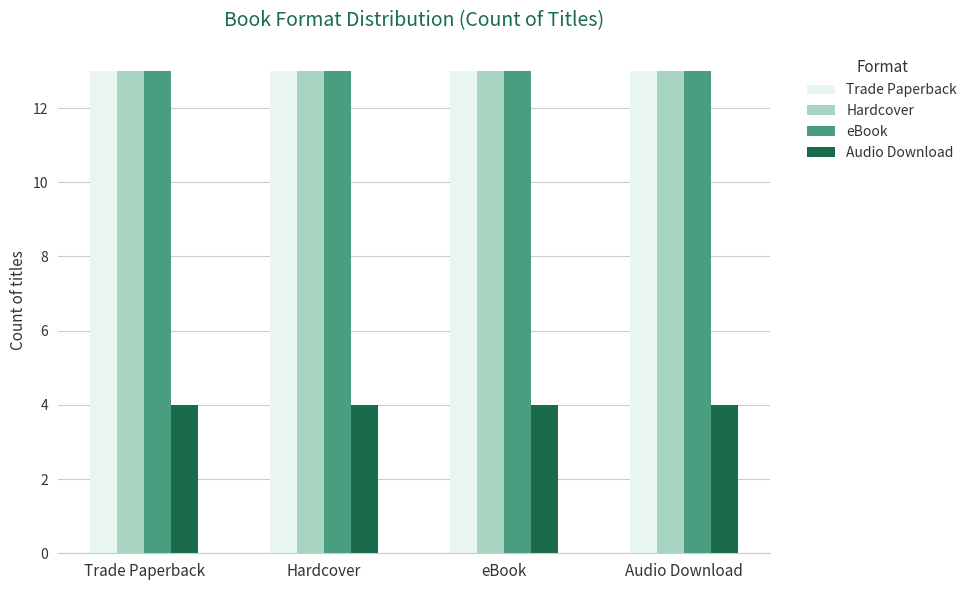

Reading left to right, transcribe all the data shown in this chart.

Trade Paperback: Trade Paperback=13	Hardcover=13	eBook=13	Audio Download=13
Hardcover: Trade Paperback=13	Hardcover=13	eBook=13	Audio Download=13
eBook: Trade Paperback=13	Hardcover=13	eBook=13	Audio Download=13
Audio Download: Trade Paperback=4	Hardcover=4	eBook=4	Audio Download=4